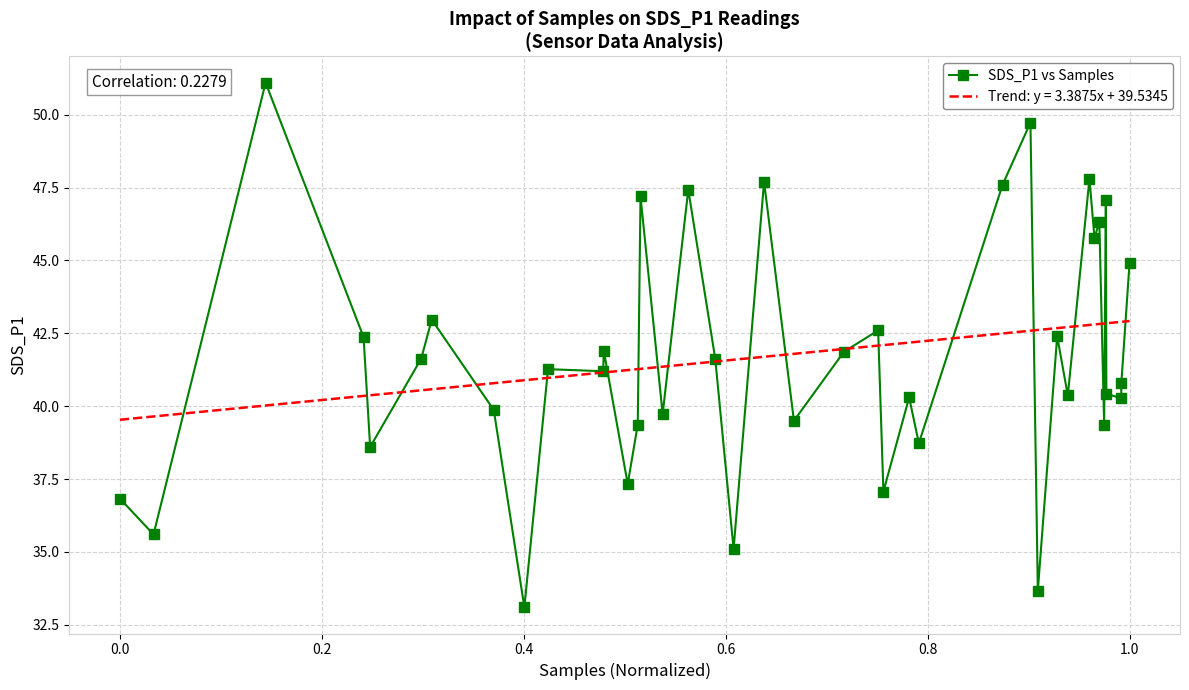

What is the highest value of the SDS_P1 vs Samples series?

51.1